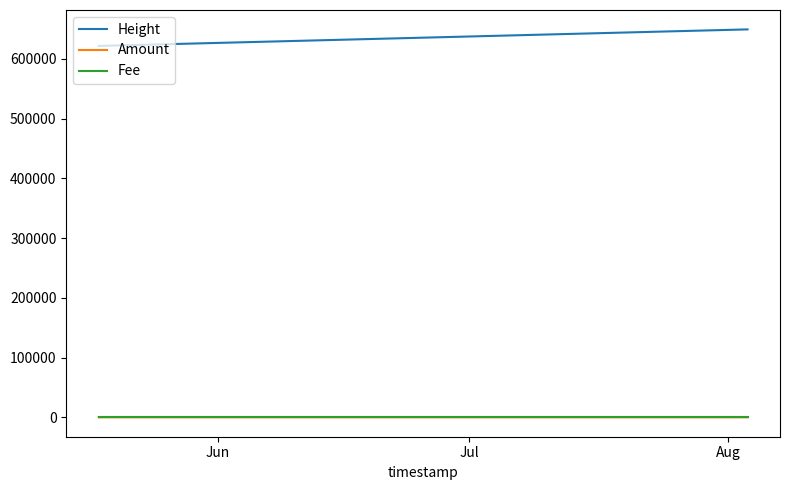

True or false: Height and Amount intersect in this chart.

False